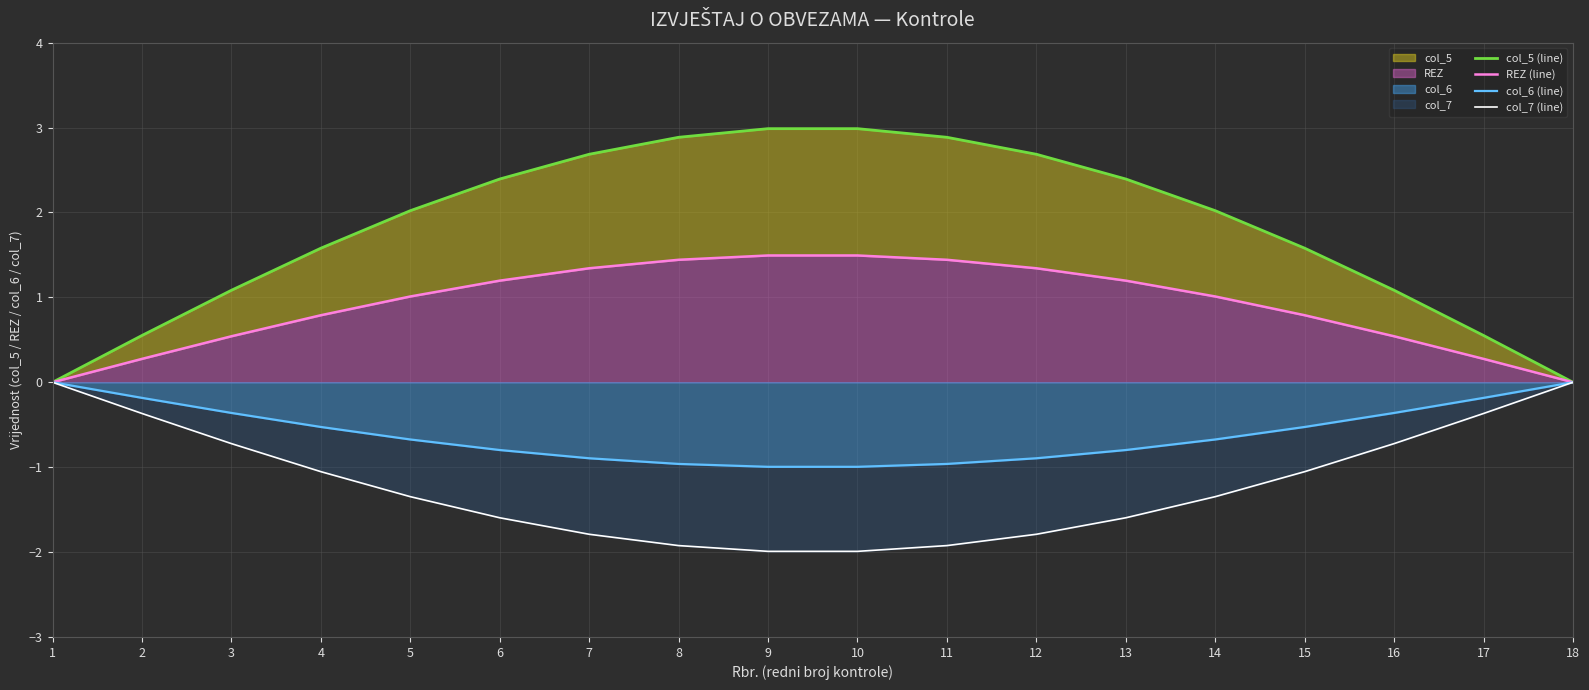

Between 5 and 8, which is larger?

8